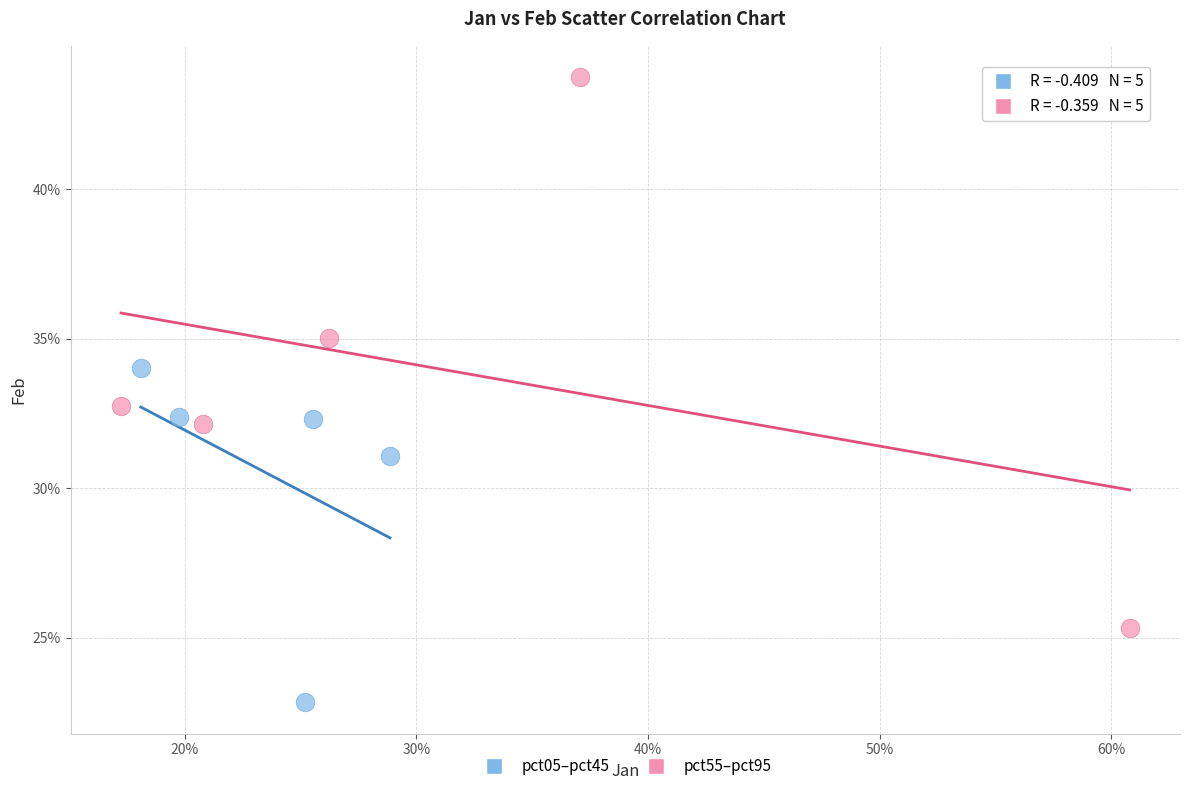

Which series reaches the minimum Y coordinate?

pct05–pct45